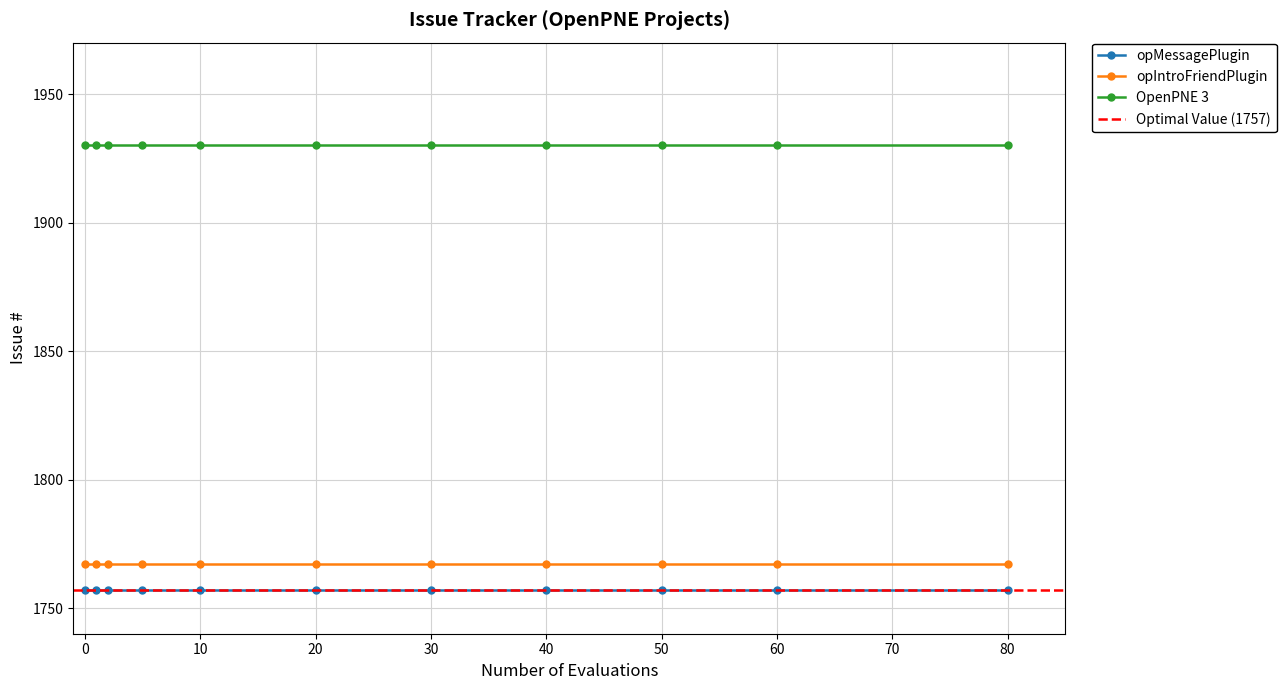

What is the sum of all opMessagePlugin values?

19327